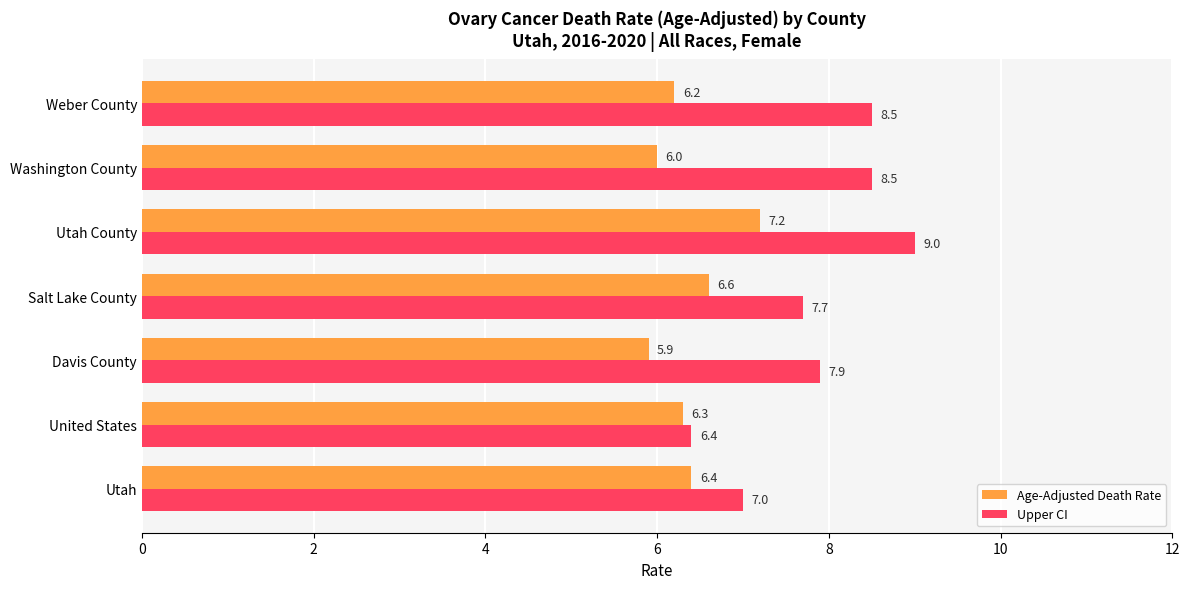

Is it true that Upper CI equals 10.9 at Utah?

False